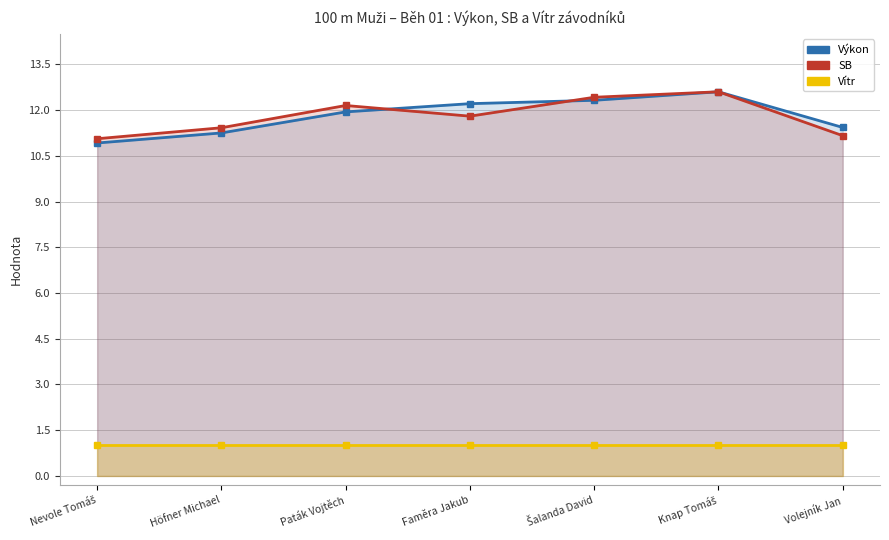

Reading left to right, transcribe all the data shown in this chart.

Výkon: 10.9	11.2	11.9	12.2	12.3	12.6	11.4
SB: 11.1	11.4	12.2	11.8	12.4	12.6	11.2
Vítr: 1.0	1.0	1.0	1.0	1.0	1.0	1.0